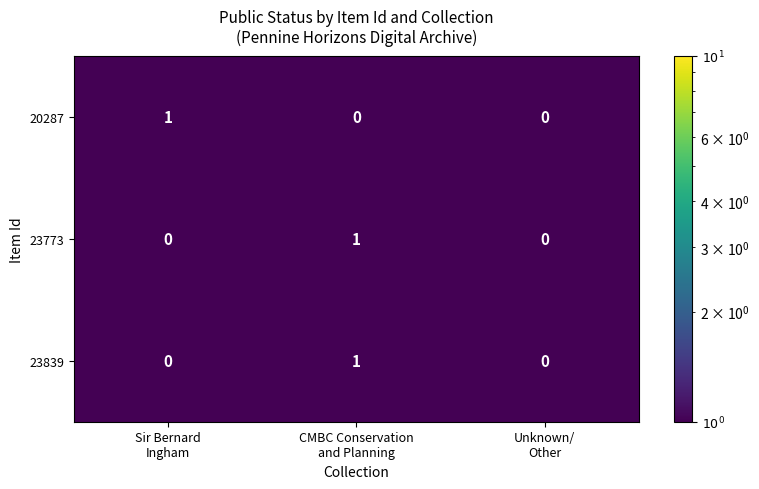

How many 23773 values are between 0 and 1?

3